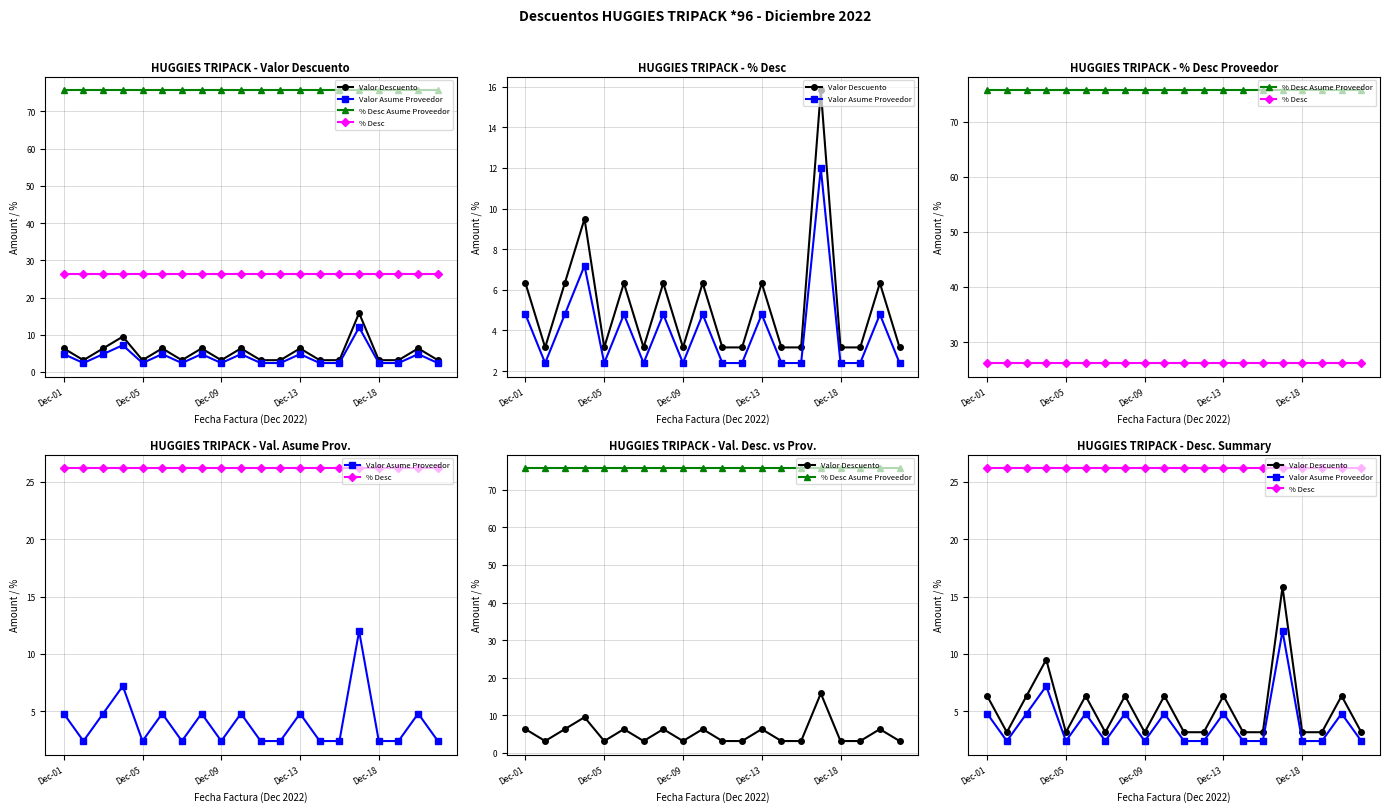

Which series has the largest total across all categories?

% Desc Asume Proveedor